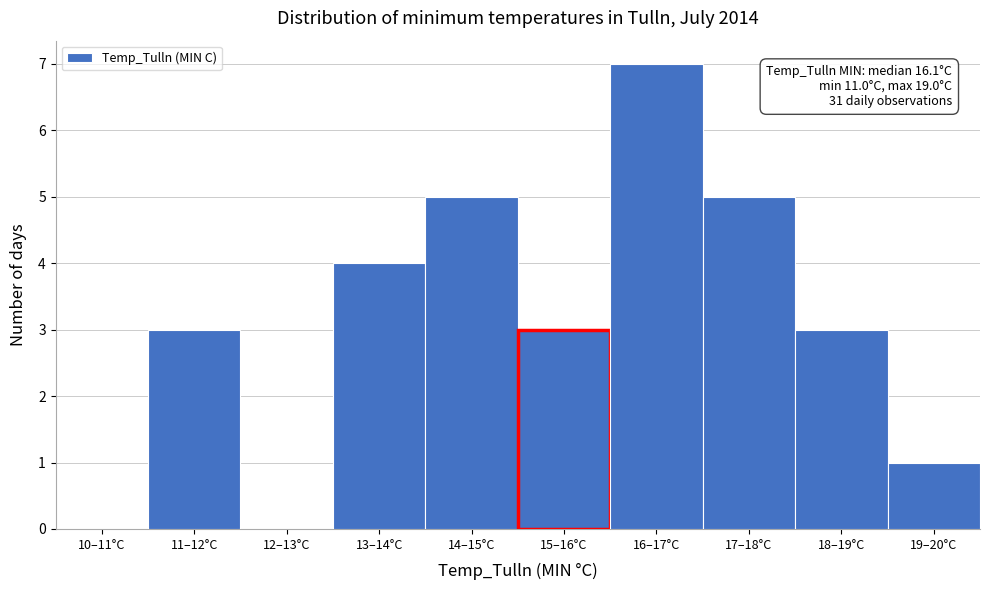

Reading left to right, list all the values displayed in this chart.

10–11°C=0	11–12°C=3	12–13°C=0	13–14°C=4	14–15°C=5	15–16°C=3	16–17°C=7	17–18°C=5	18–19°C=3	19–20°C=1